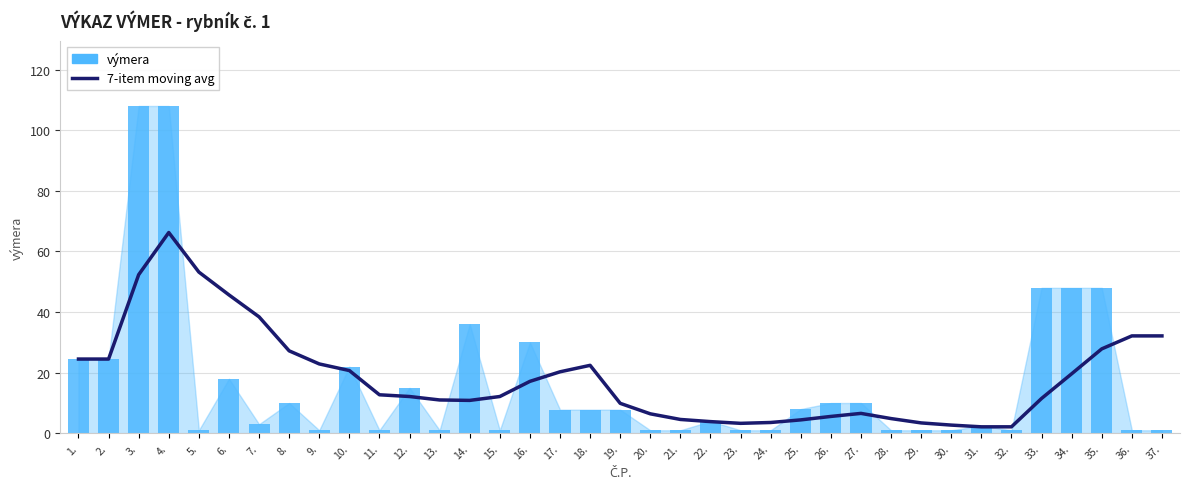

Is it true that 7-item moving avg equals 18.5 at 3.?

False